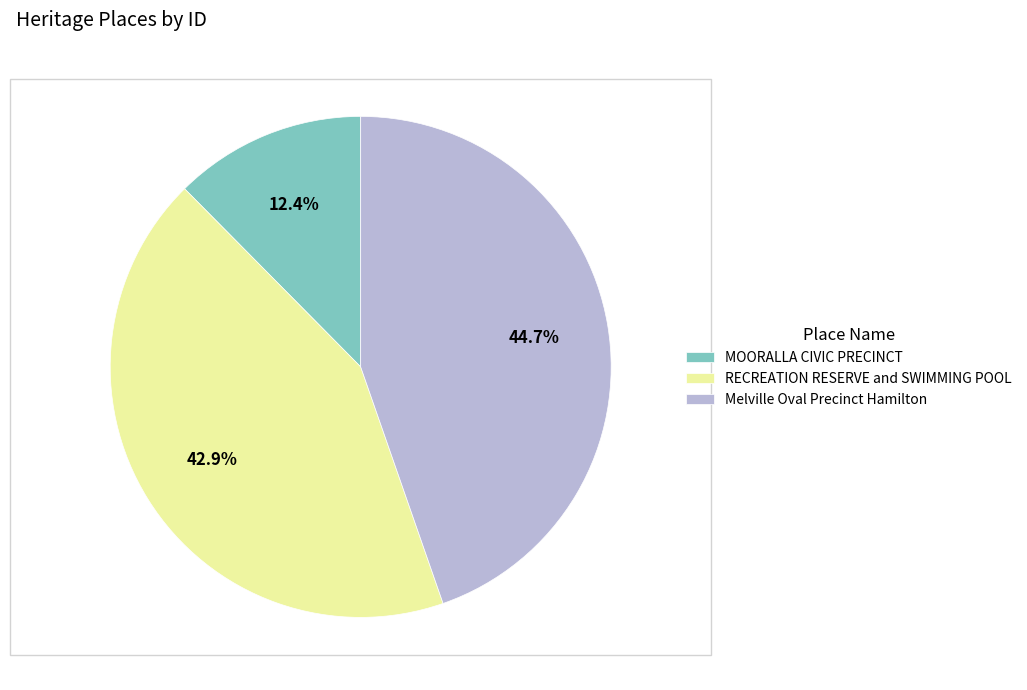

To the nearest percent, what is the combined percentage of Melville Oval Precinct Hamilton and RECREATION RESERVE and SWIMMING POOL?

88%